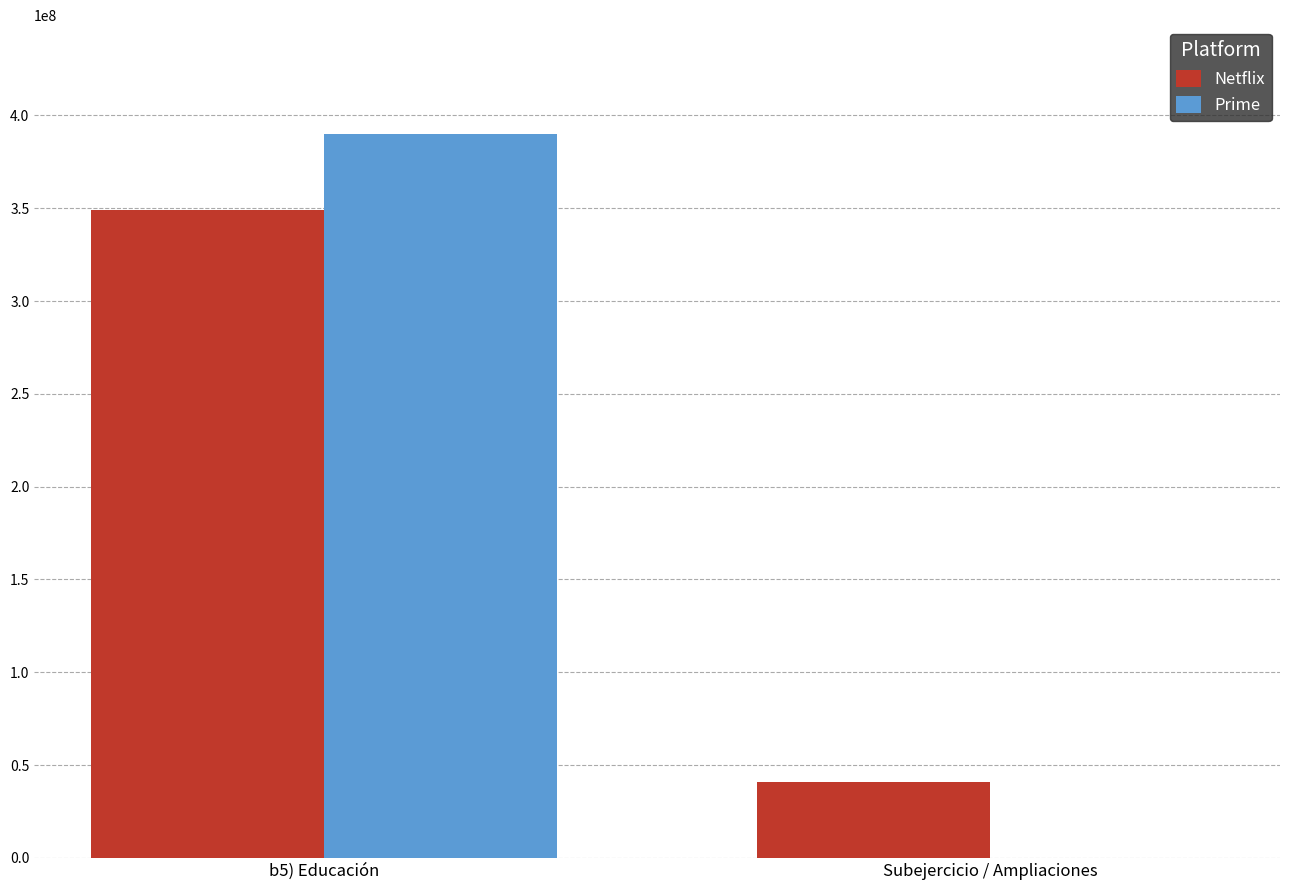

The value of Netflix at Subejercicio / Ampliaciones is 40984314. True or false?

True